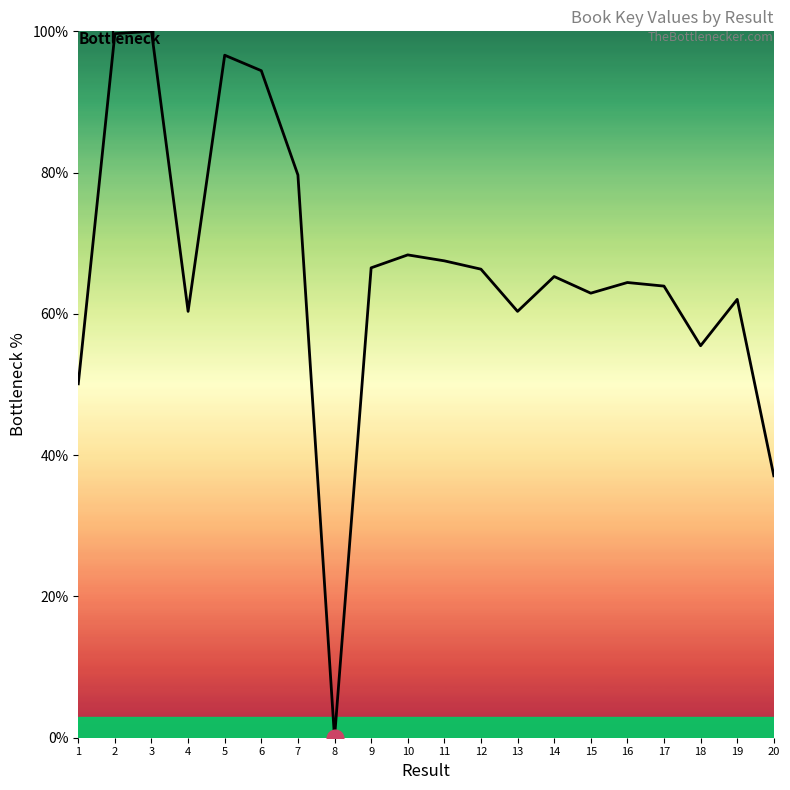

What is the change in value from 4 to 11?

+7.2